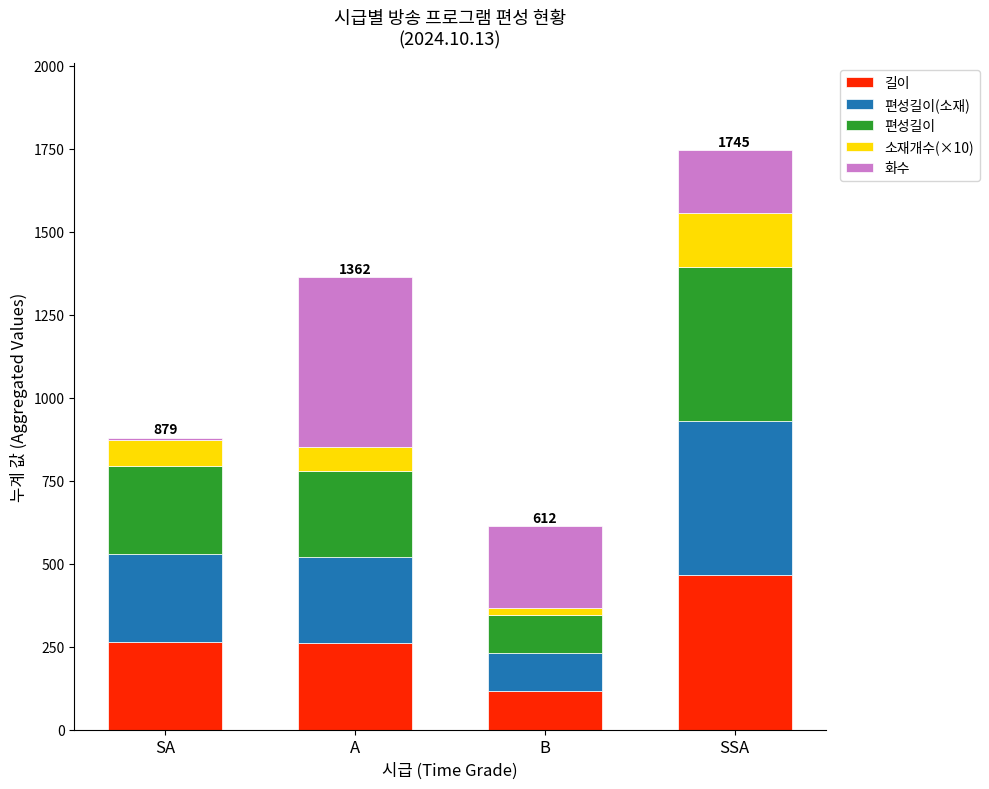

At which category is the sum across all series the highest?

SSA